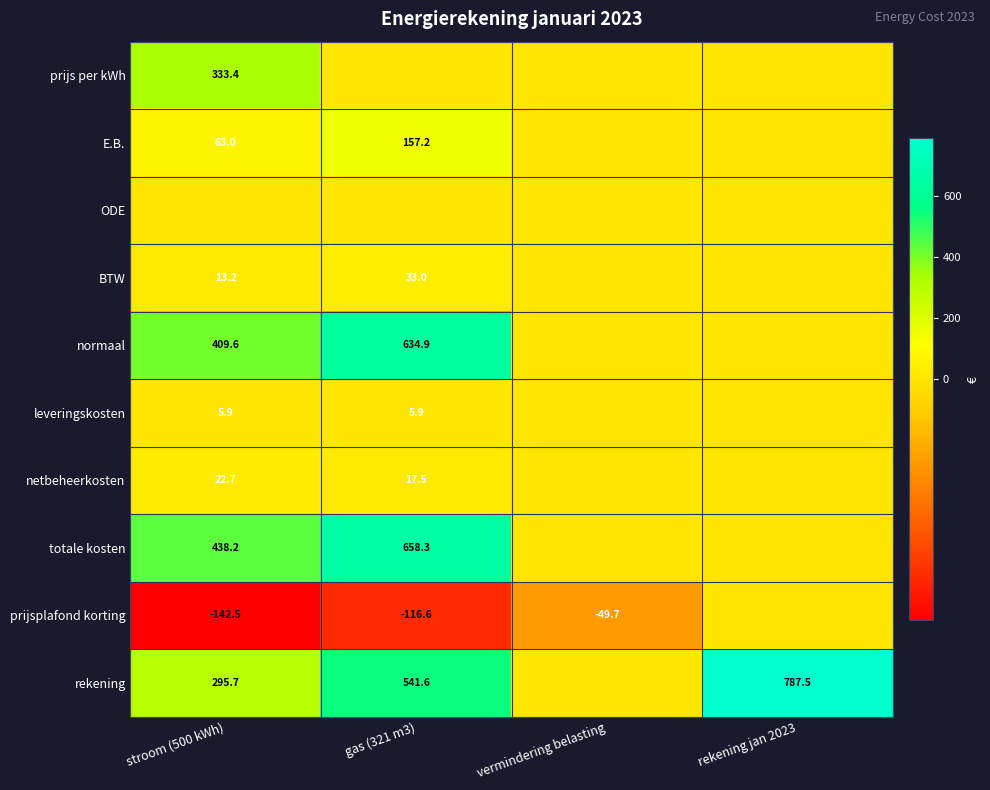

What is the difference between the prijsplafond korting values at stroom (500 kWh) and vermindering belasting?

92.8